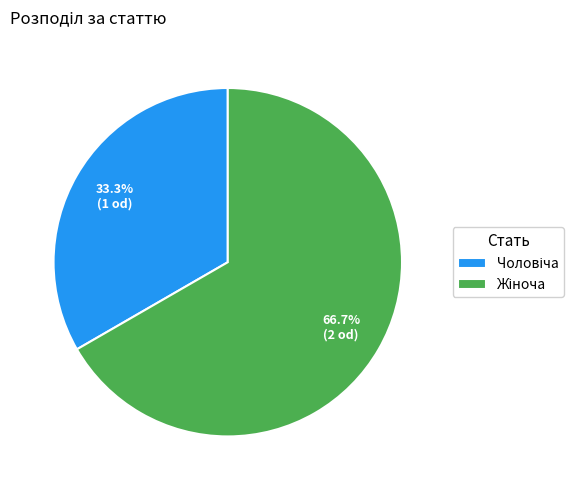

Is there a majority slice in this chart?

Yes